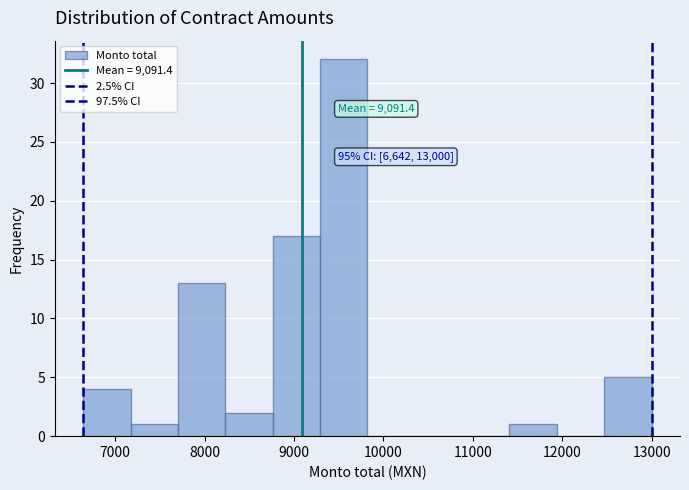

Over which range of the x-axis is the bar tallest?

9300 to 9800